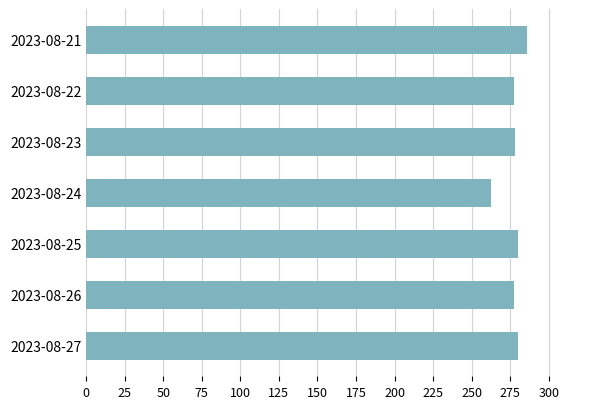

What is the difference between the maximum and second lowest values?

8.6